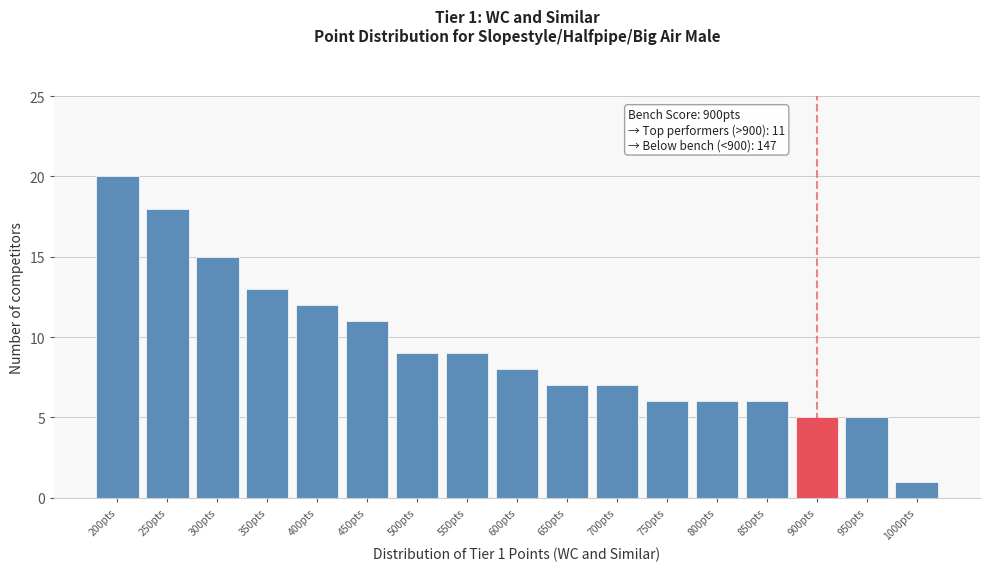

Reading right to left, what are all the values shown in this chart?

1000pts=1	950pts=5	900pts=5	850pts=6	800pts=6	750pts=6	700pts=7	650pts=7	600pts=8	550pts=9	500pts=9	450pts=11	400pts=12	350pts=13	300pts=15	250pts=18	200pts=20